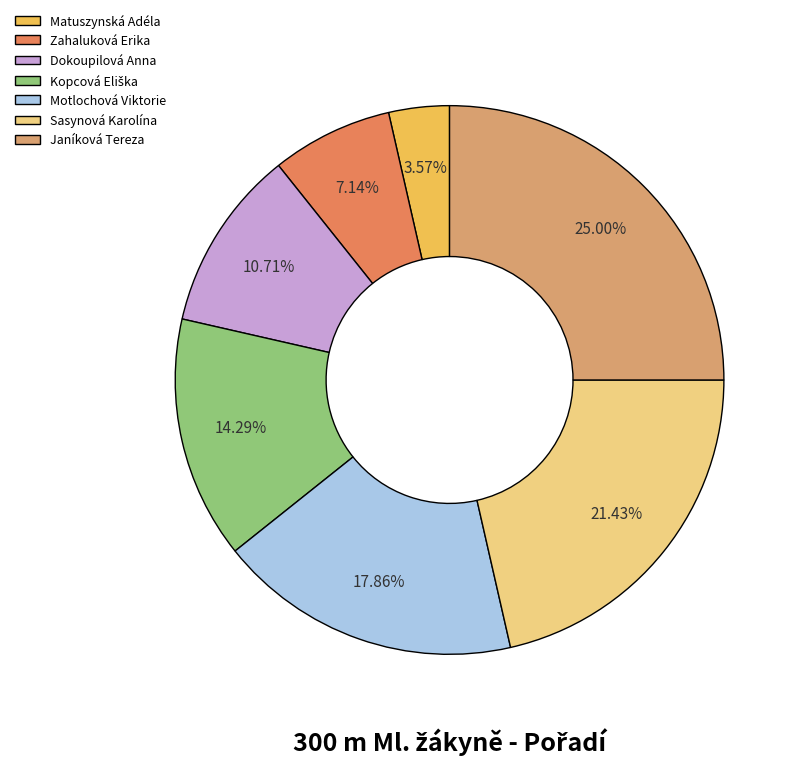

To the nearest percent, what portion does Matuszynská Adéla represent?

4%